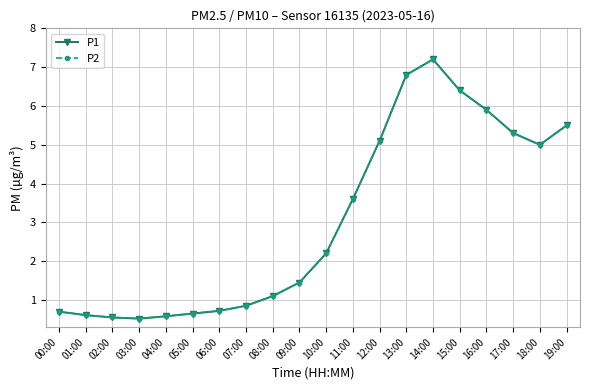

Is the value of P1 at 16:00 greater than the value of P2 at 10:00?

Yes